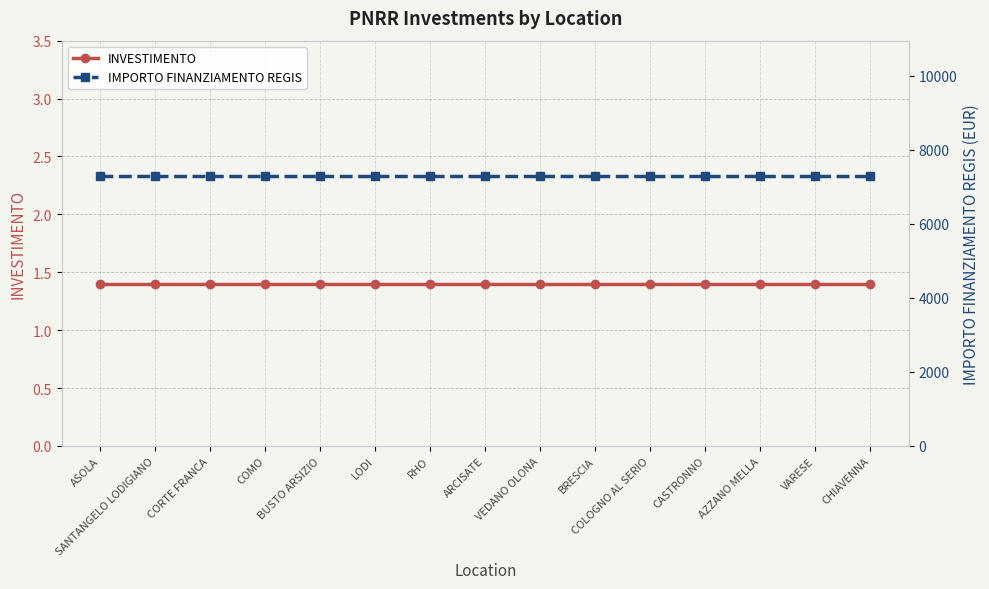

Is the value of INVESTIMENTO at AZZANO MELLA greater than the value of IMPORTO FINANZIAMENTO REGIS at BUSTO ARSIZIO?

No